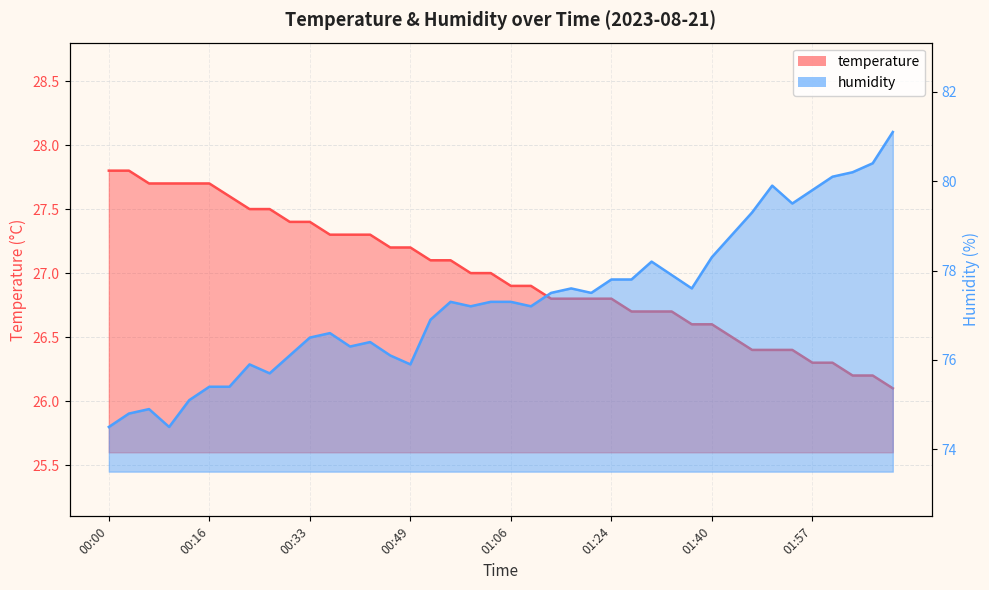

What is the label of the 5th point from the right?

01:57